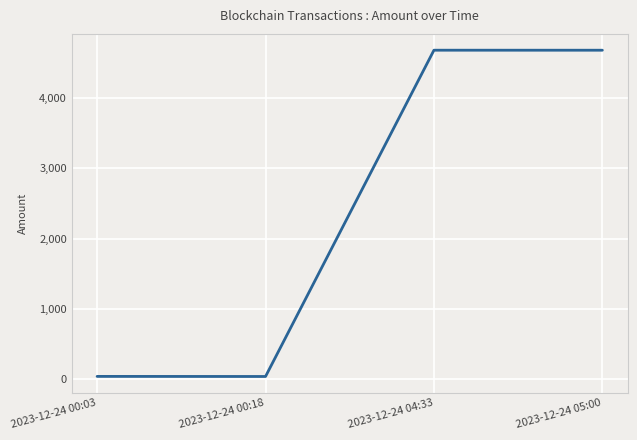

Does the chart have visible grid lines?

Yes